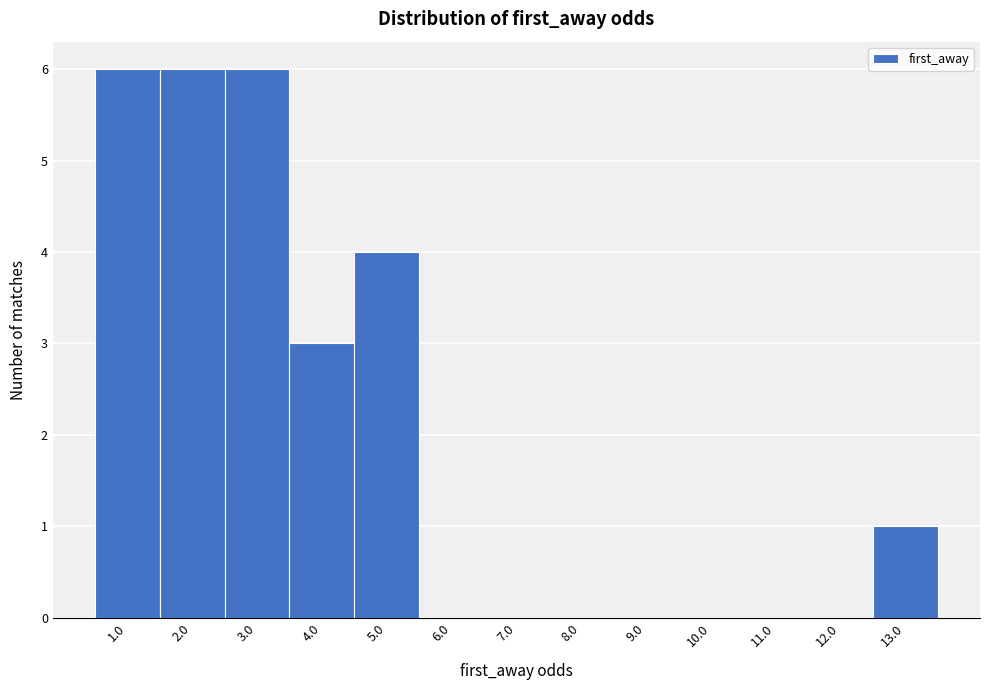

Reading right to left, extract all data points from this chart.

13.0=1	12.0=0	11.0=0	10.0=0	9.0=0	8.0=0	7.0=0	6.0=0	5.0=4	4.0=3	3.0=6	2.0=6	1.0=6